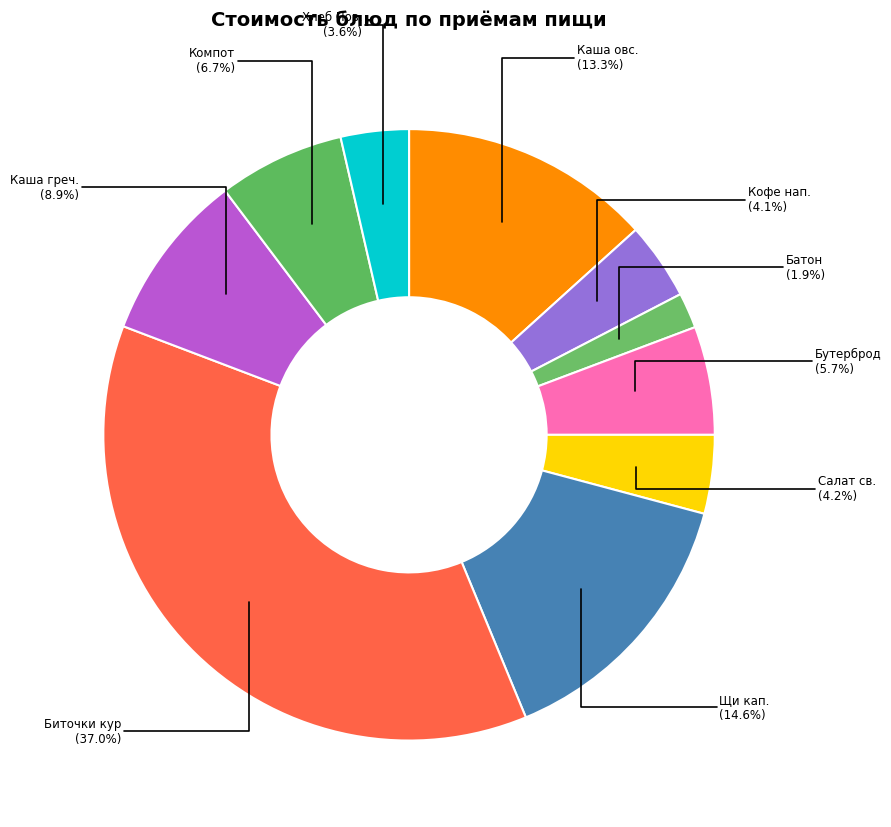

What is the smallest slice in the pie chart?

Батон